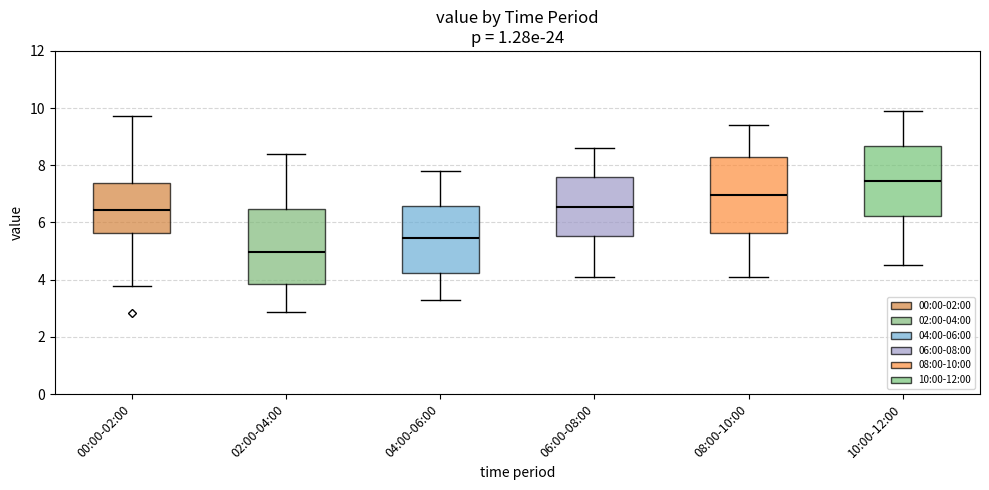

Reading left to right, transcribe this box plot: for each box, give where its median line is, the range the box spans, and where its two whiskers end, as read against the y-axis. The values are not printed on the chart, so give them approximately, as read against the axis.

00:00-02:00: median 6.4, box 5.6 to 7.4, whiskers 3.8 to 9.8
02:00-04:00: median 5.0, box 3.8 to 6.4, whiskers 2.8 to 8.4
04:00-06:00: median 5.4, box 4.2 to 6.6, whiskers 3.4 to 7.8
06:00-08:00: median 6.6, box 5.6 to 7.6, whiskers 4.2 to 8.6
08:00-10:00: median 7.0, box 5.6 to 8.2, whiskers 4.2 to 9.4
10:00-12:00: median 7.4, box 6.2 to 8.6, whiskers 4.6 to 10.0